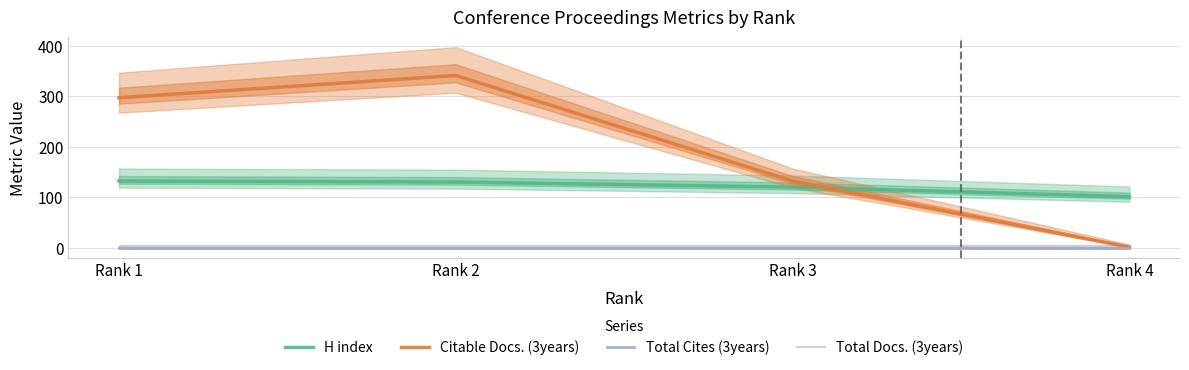

Reading left to right, list all the values displayed in this chart.

H index: Rank 1=132	Rank 2=130	Rank 3=120	Rank 4=101
Citable Docs. (3years): Rank 1=297	Rank 2=341	Rank 3=132	Rank 4=1
Total Cites (3years): Rank 1=0	Rank 2=0	Rank 3=0	Rank 4=0
Total Docs. (3years): Rank 1=0	Rank 2=0	Rank 3=0	Rank 4=0